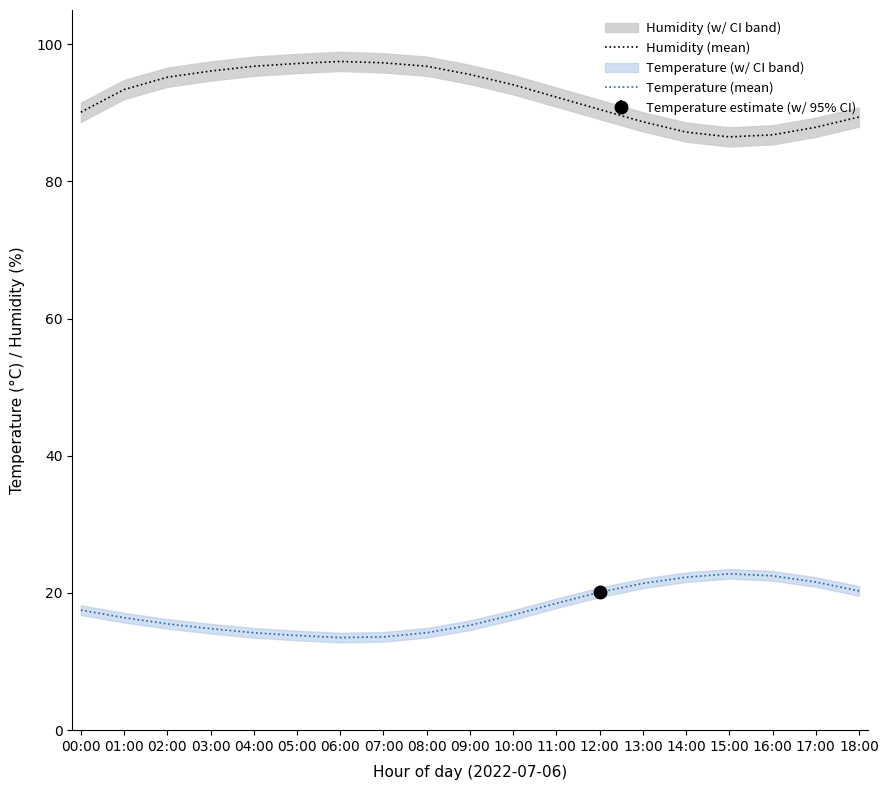

What is the value of the Temperature (mean) point at the 2nd from the left?

16.4